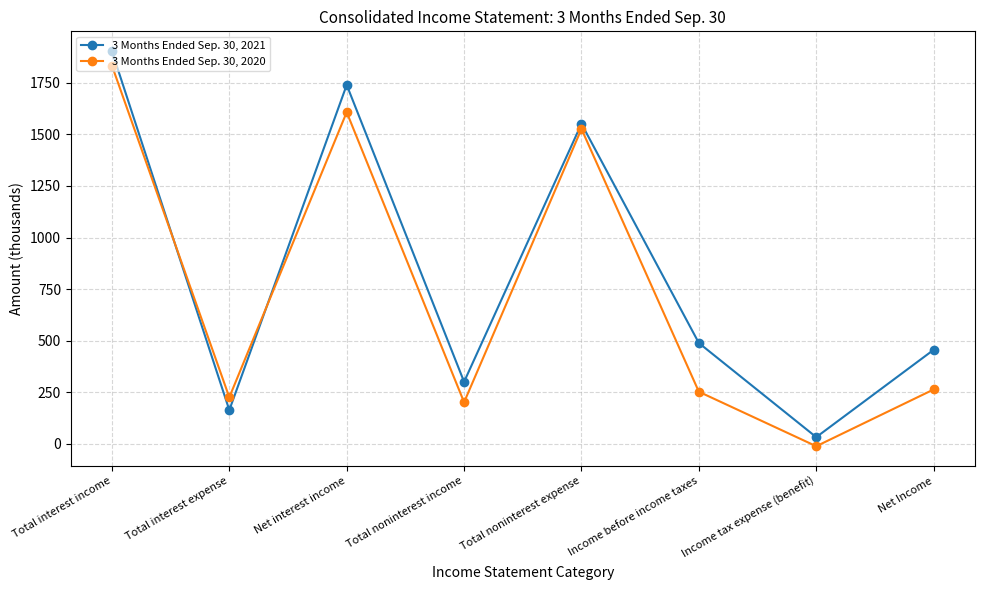

True or false: 3 Months Ended Sep. 30, 2021 has more than 0 points higher than both neighbors.

True